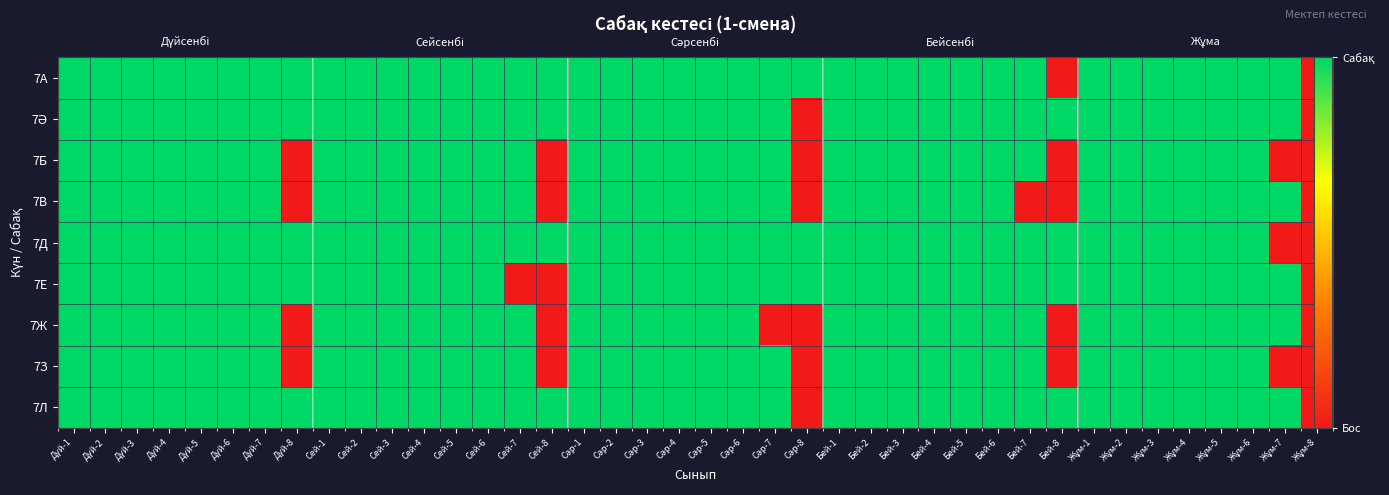

How many data points does each series have?

40